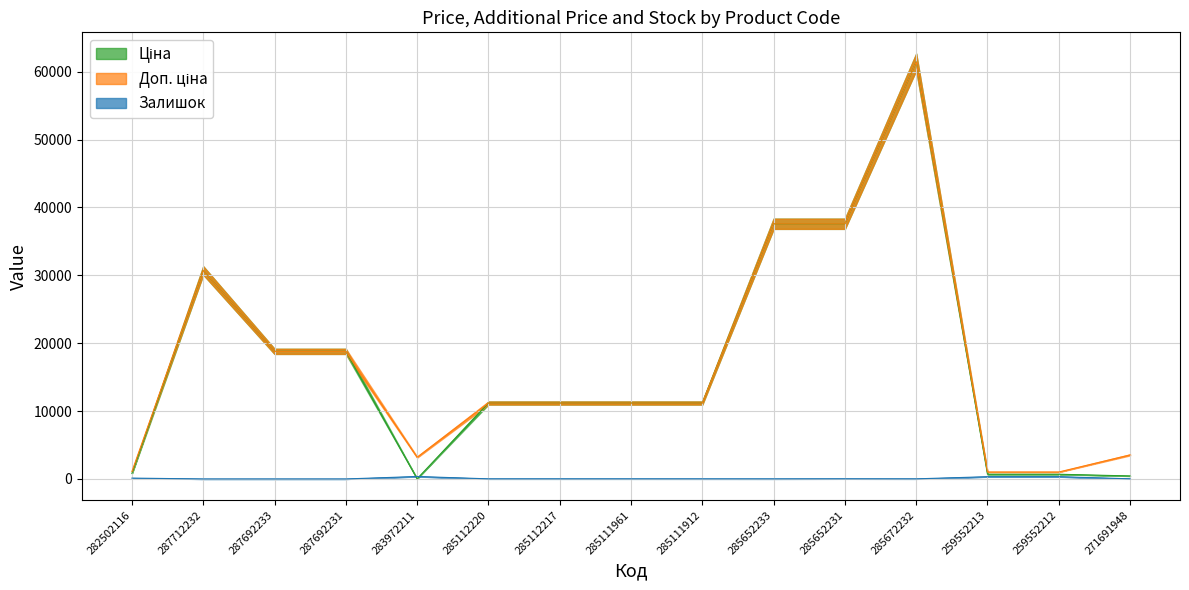

Rank the series at 287712232 from lowest to highest value.

Залишок, Ціна, Доп. ціна